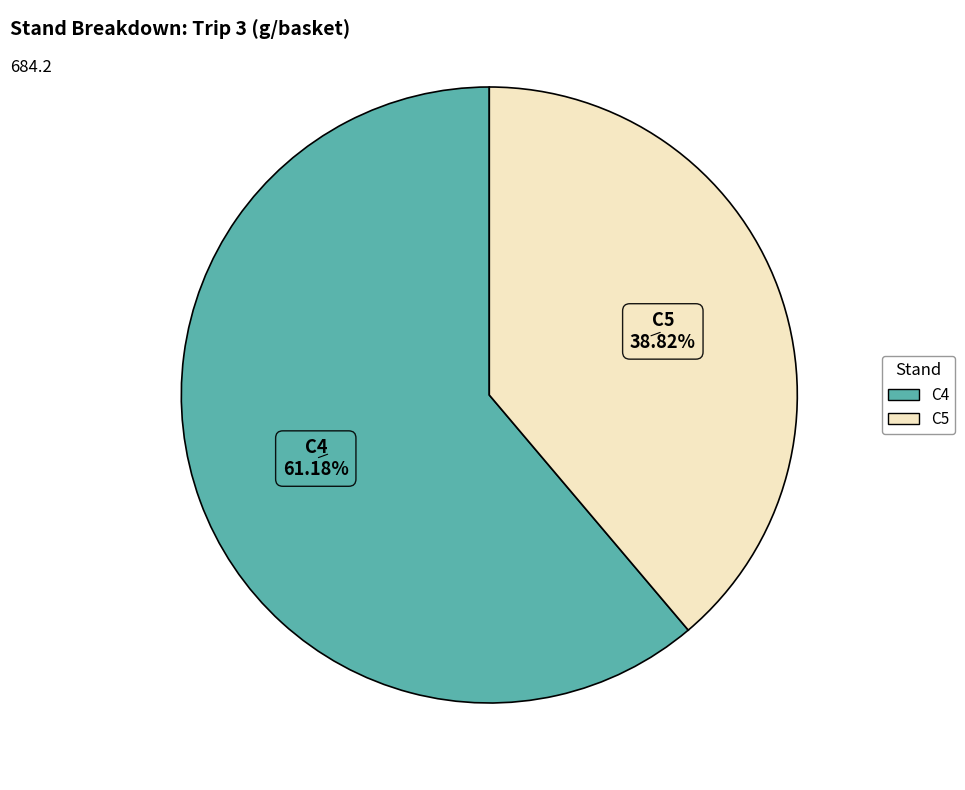

Is there a majority slice in this chart?

Yes